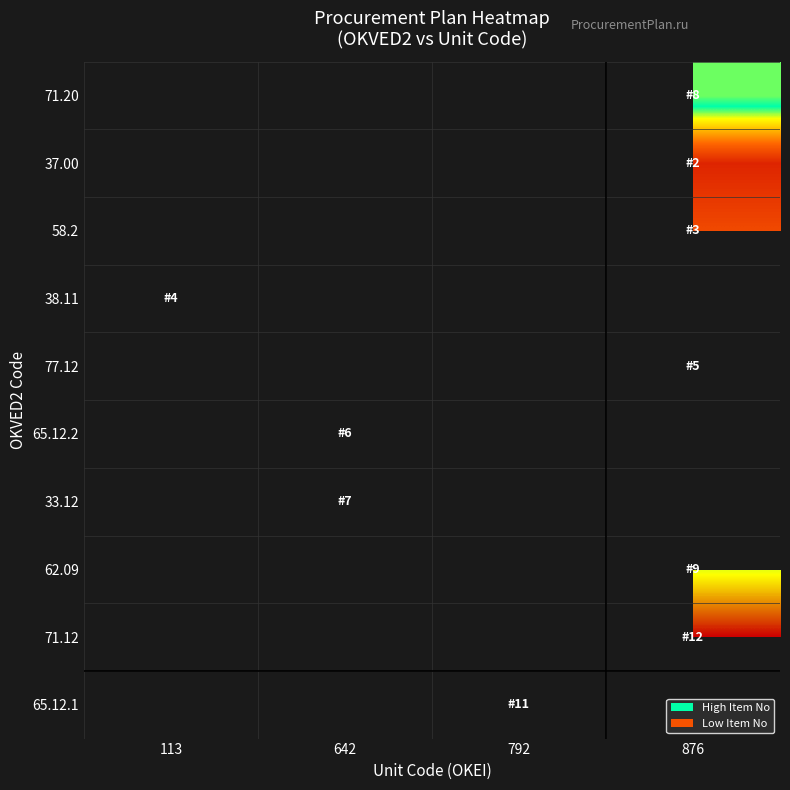

Rank the series by their maximum value, from lowest to highest.

37.00, 58.2, 38.11, 77.12, 65.12.2, 33.12, 71.20, 62.09, 65.12.1, 71.12